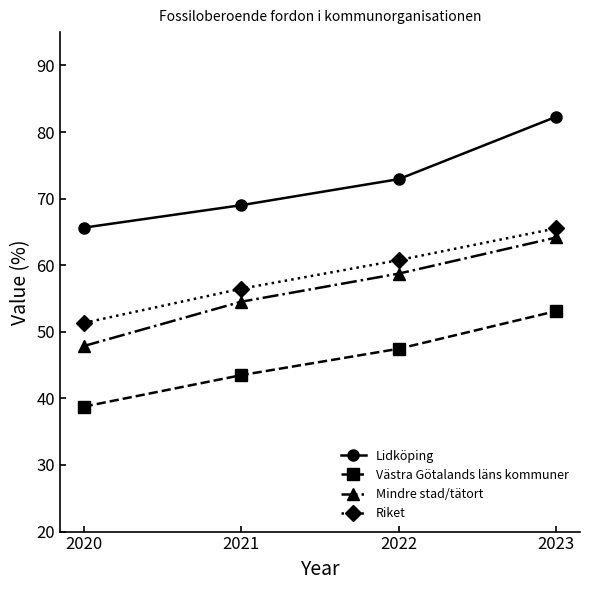

At which label does Riket first exceed 60?

2022